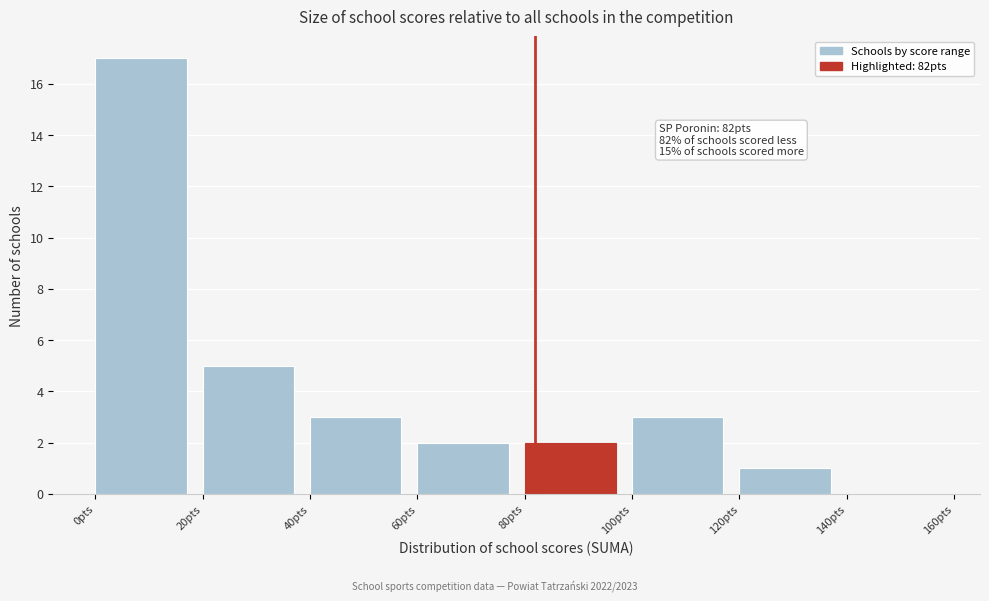

Over which range of the x-axis is the bar tallest?

0 to 20